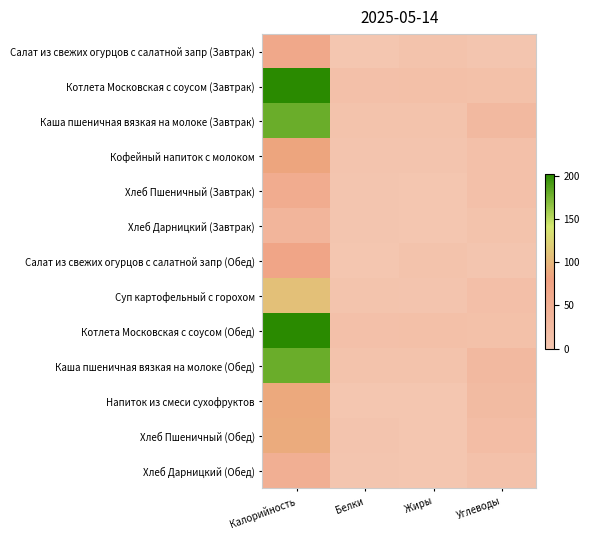

What is the difference between the highest and lowest values at Углеводы?

25.6